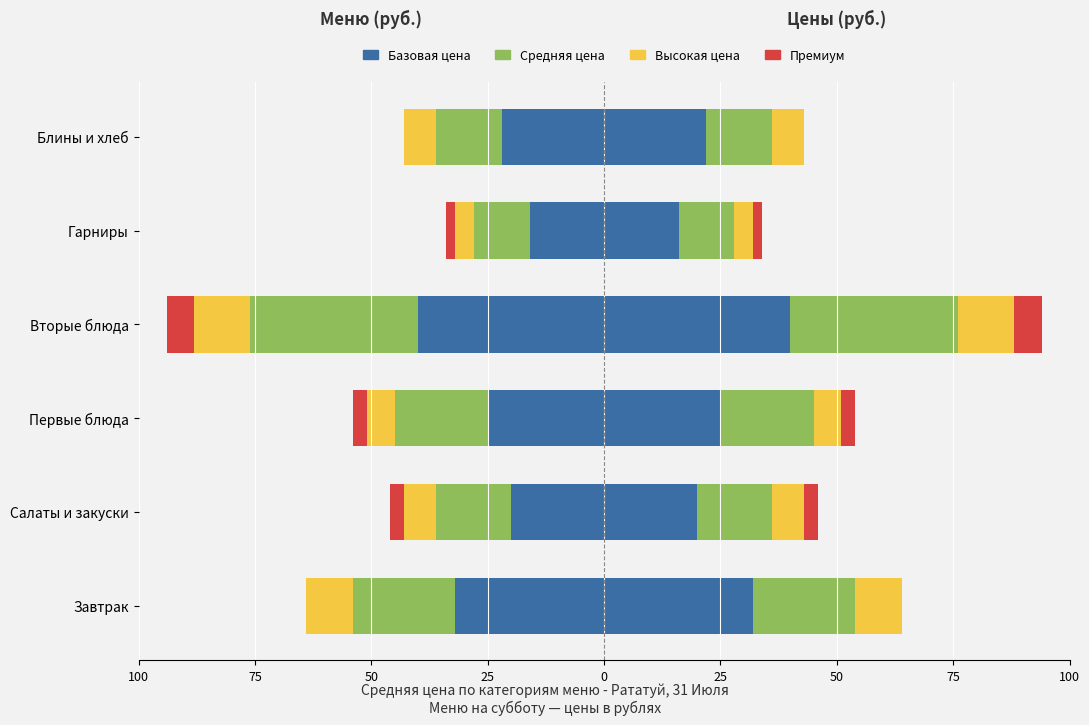

Reading left to right, list all the values displayed in this chart.

Базовая цена: -32	-20	-25	-40	-16	-22
Средняя цена: -22	-16	-20	-36	-12	-14
Высокая цена: -10	-7	-6	-12	-4	-7
Премиум: 0	-3	-3	-6	-2	0